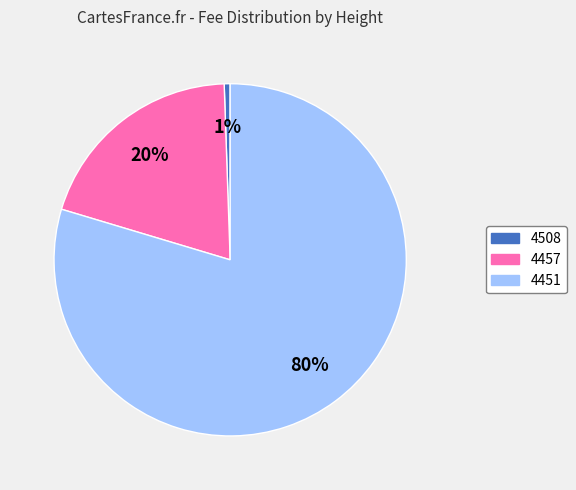

Count the number of slices in the pie.

3